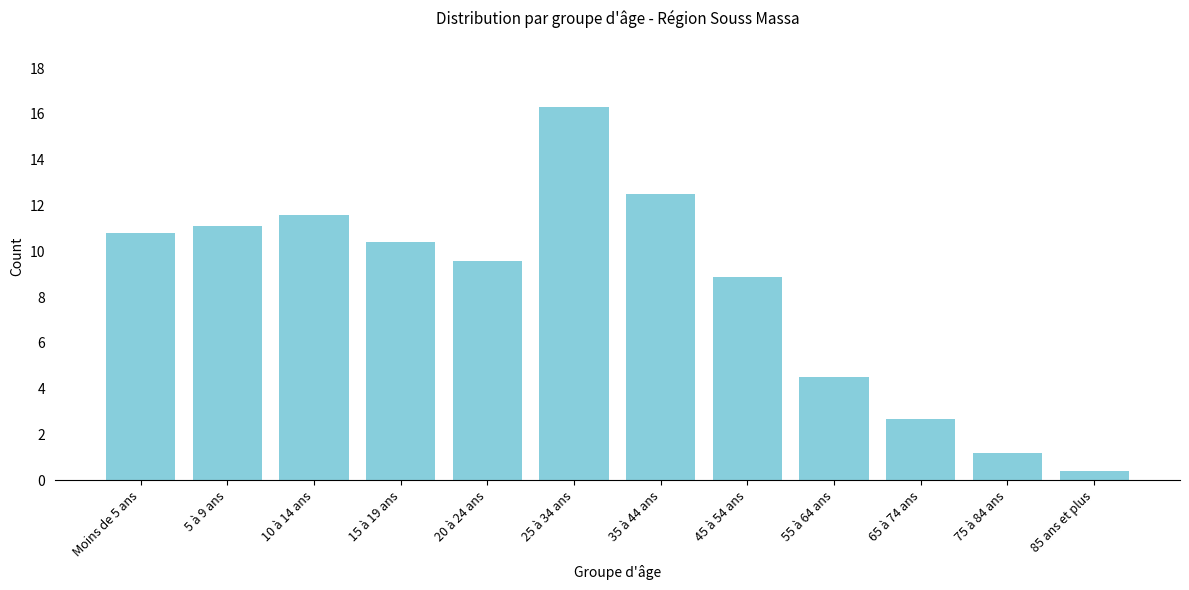

Reading right to left, what are all the values shown in this chart?

85 ans et plus=0.4	75 à 84 ans=1.2	65 à 74 ans=2.7	55 à 64 ans=4.5	45 à 54 ans=8.9	35 à 44 ans=12.5	25 à 34 ans=16.3	20 à 24 ans=9.6	15 à 19 ans=10.4	10 à 14 ans=11.6	5 à 9 ans=11.1	Moins de 5 ans=10.8